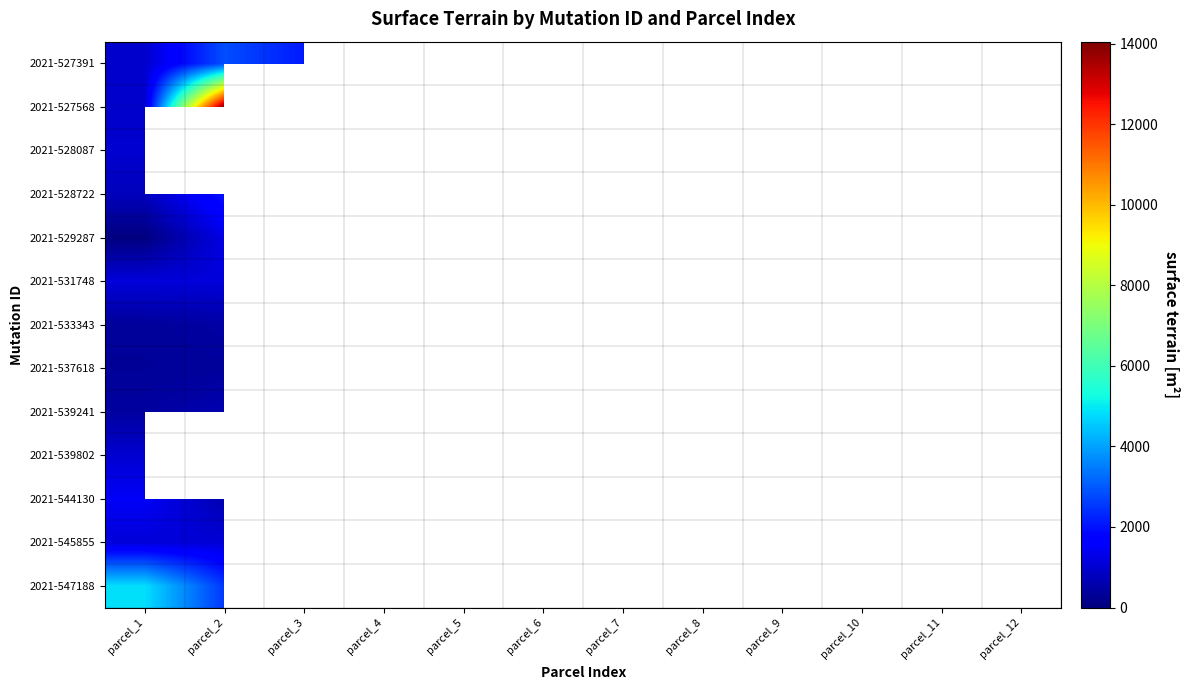

How many positive values does the 2021-539802 series have?

1